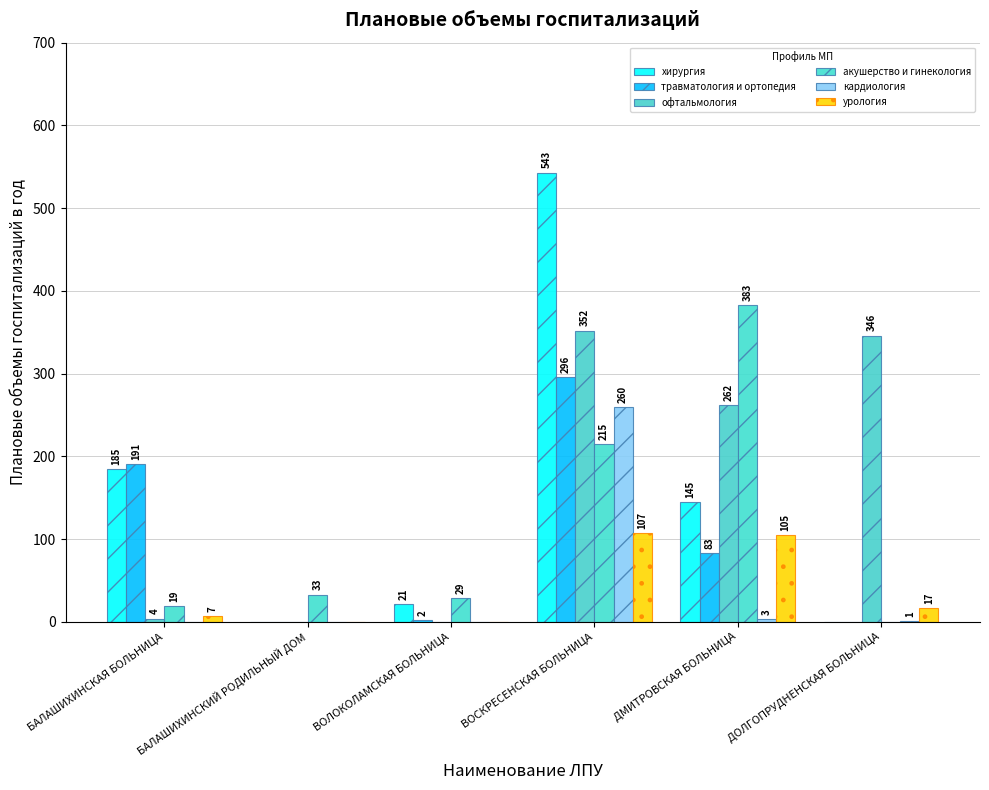

Which series has the largest range (max minus min)?

хирургия